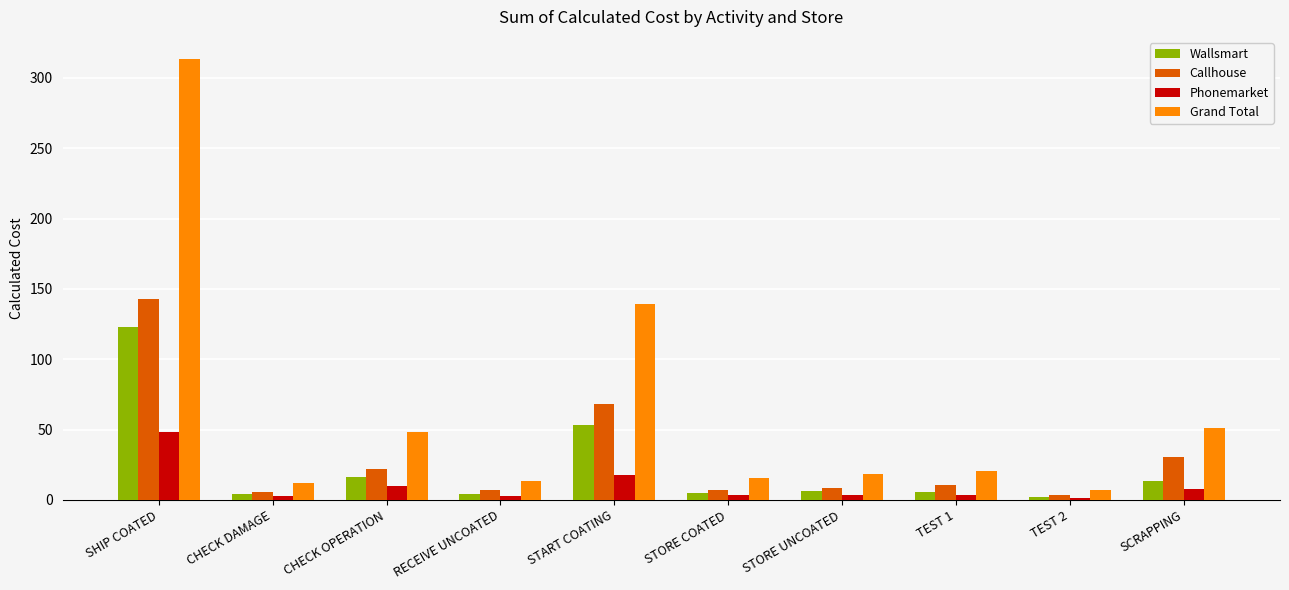

The value of Grand Total at STORE COATED is 15.7. True or false?

True